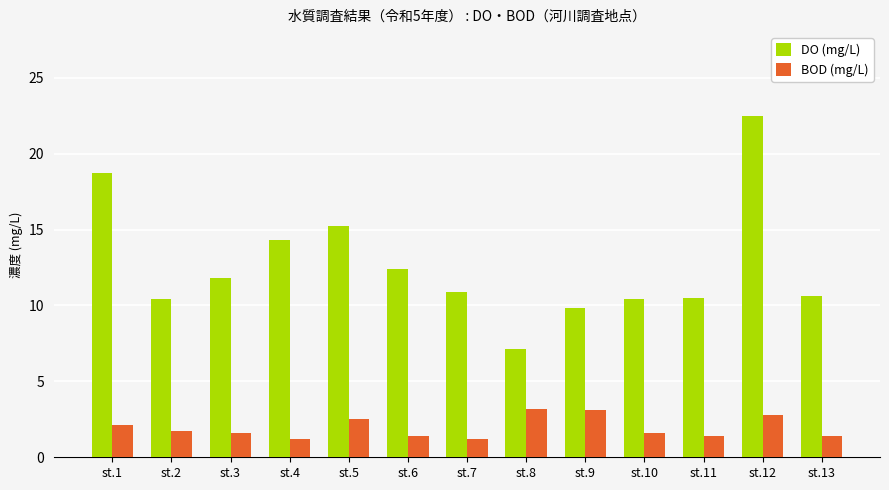

List the series in order of their overall mean, highest first.

DO (mg/L), BOD (mg/L)